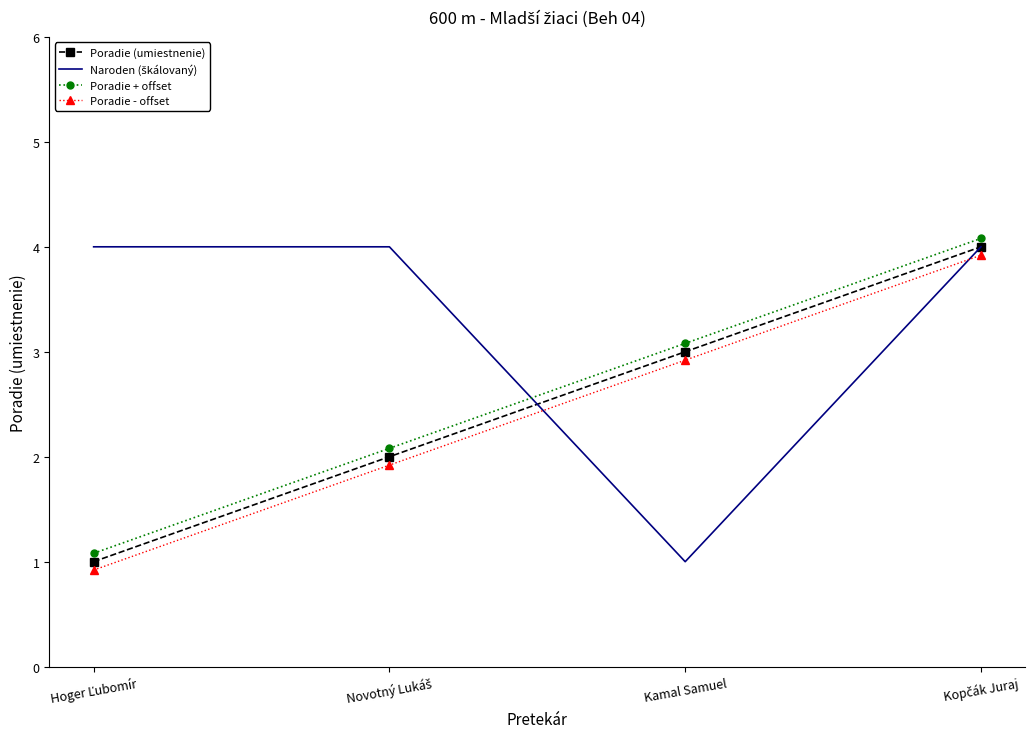

What is the smallest value displayed?

0.9